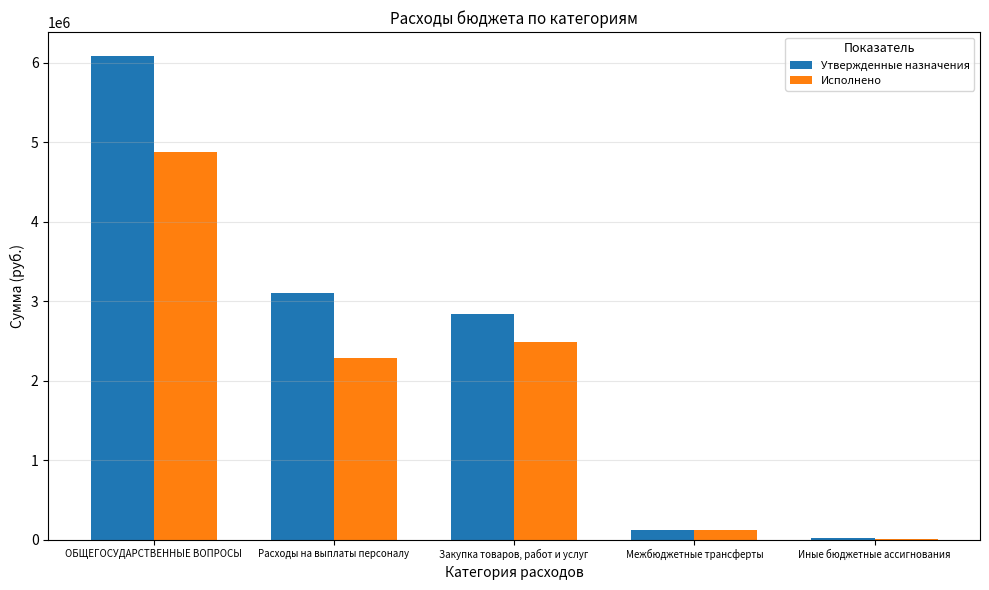

Is it true that Исполнено equals 2279312.4 at Расходы на выплаты персоналу?

True